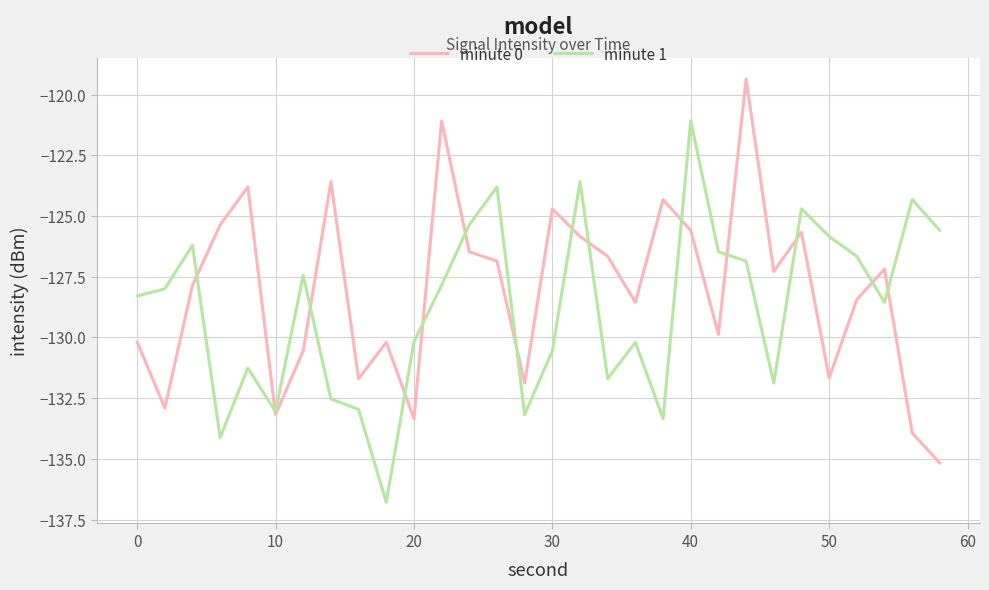

What is the smallest value displayed?

-136.8